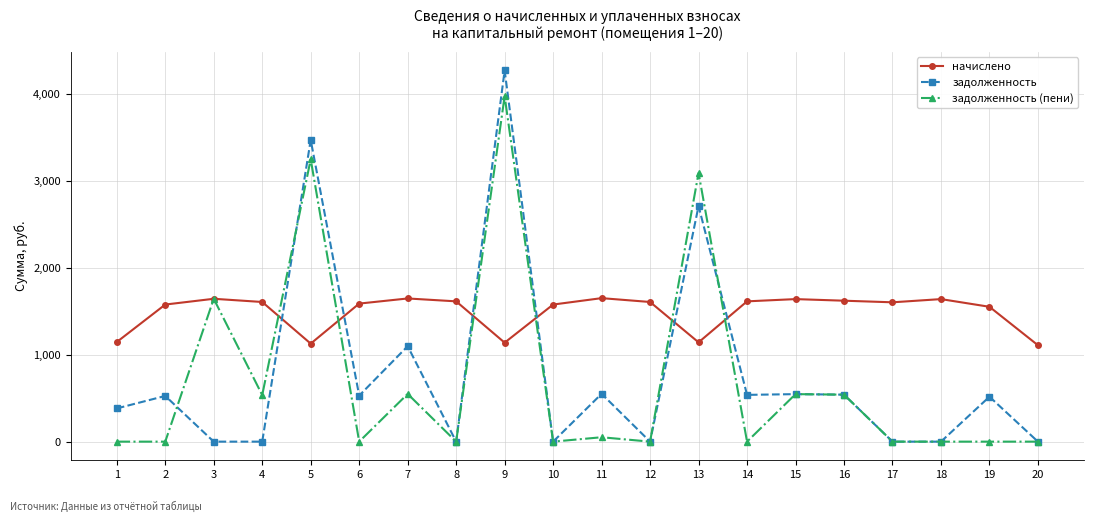

The value of задолженность at 15 is 817.0. True or false?

False